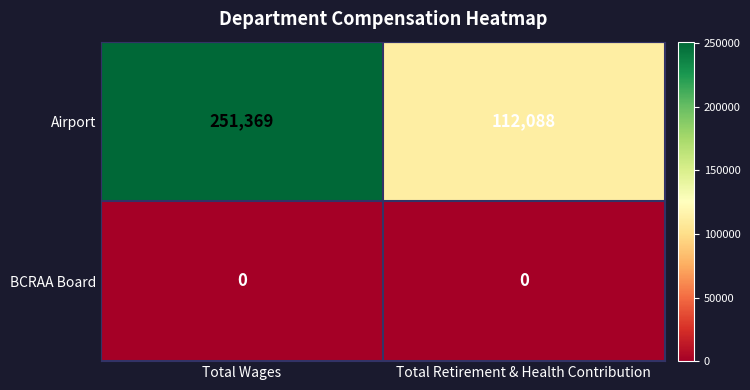

Count the number of data series in this chart.

2